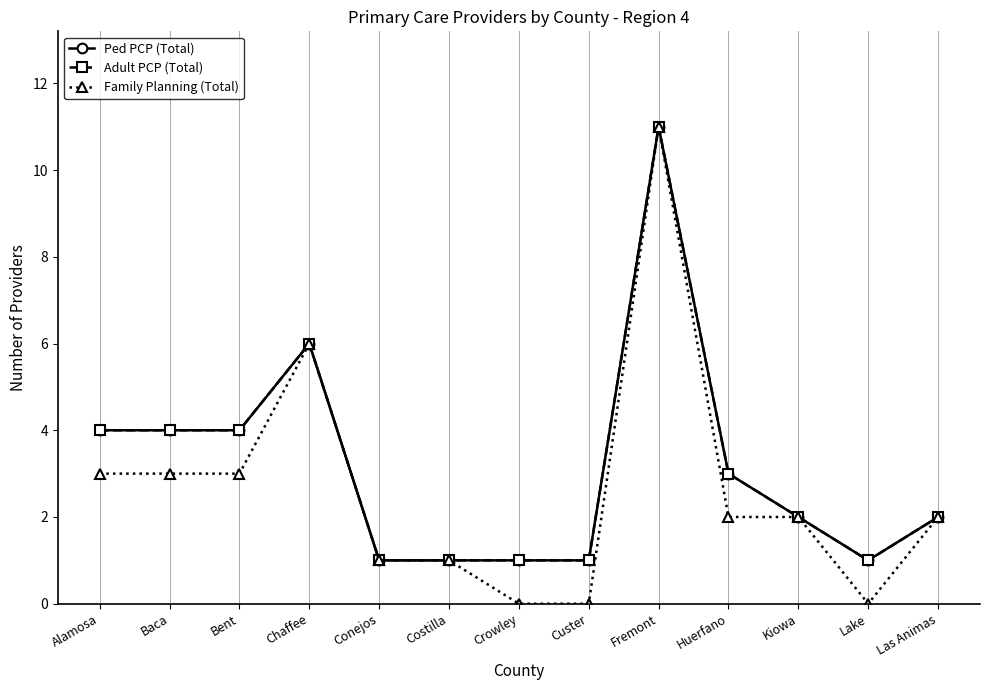

Is this an area chart (filled region under the line)?

No